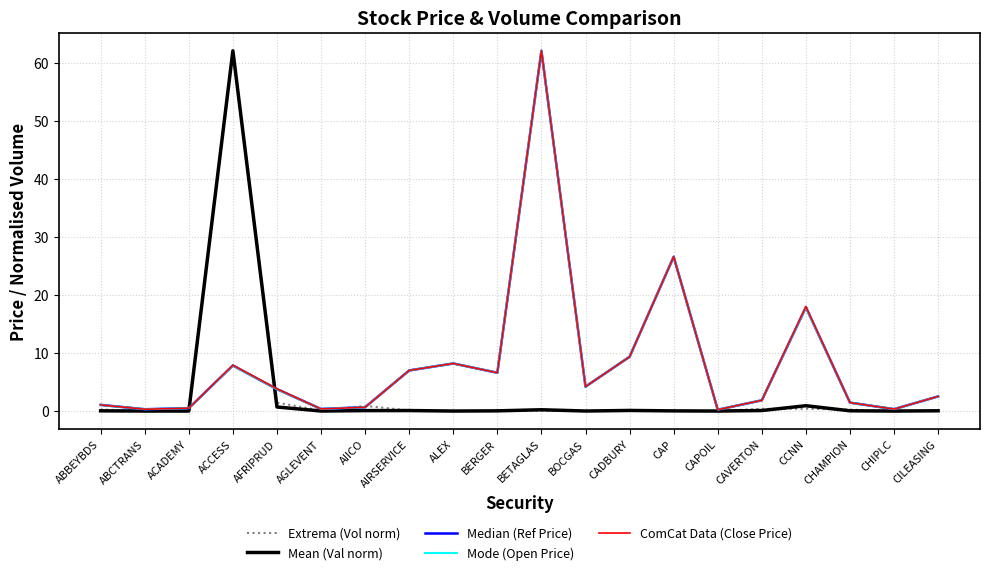

Does the chart have visible grid lines?

Yes